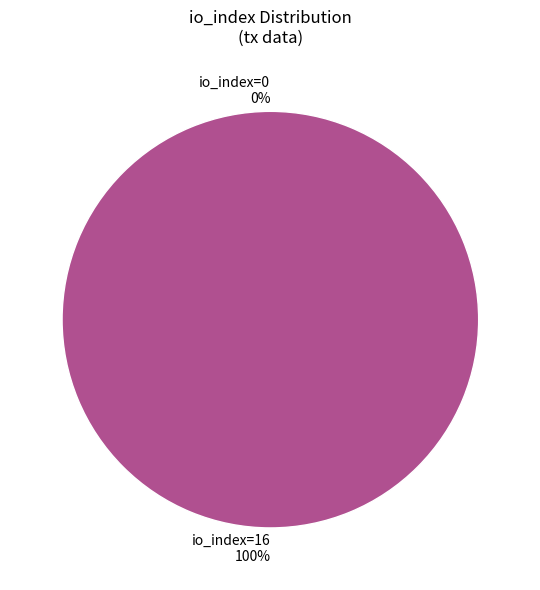

Combined, what portion of the pie is io_index=0 and io_index=16?

100.0%